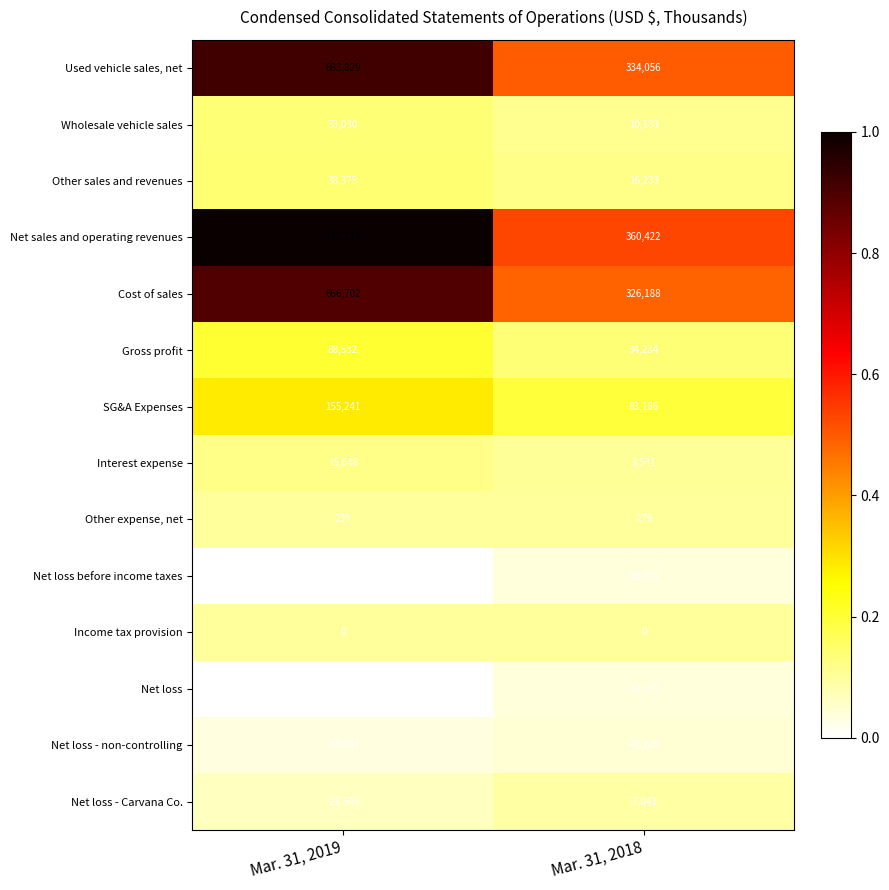

Reading right to left, what are all the values shown in this chart?

Used vehicle sales, net: 334056	683829
Wholesale vehicle sales: 10133	33030
Other sales and revenues: 16233	38375
Net sales and operating revenues: 360422	755234
Cost of sales: 326188	666702
Gross profit: 34234	88532
SG&A Expenses: 83186	155241
Interest expense: 3541	15648
Other expense, net: 179	239
Net loss before income taxes: -52672	-82596
Income tax provision: 0	0
Net loss: -52672	-82596
Net loss - non-controlling: -45629	-54047
Net loss - Carvana Co.: -7043	-28549